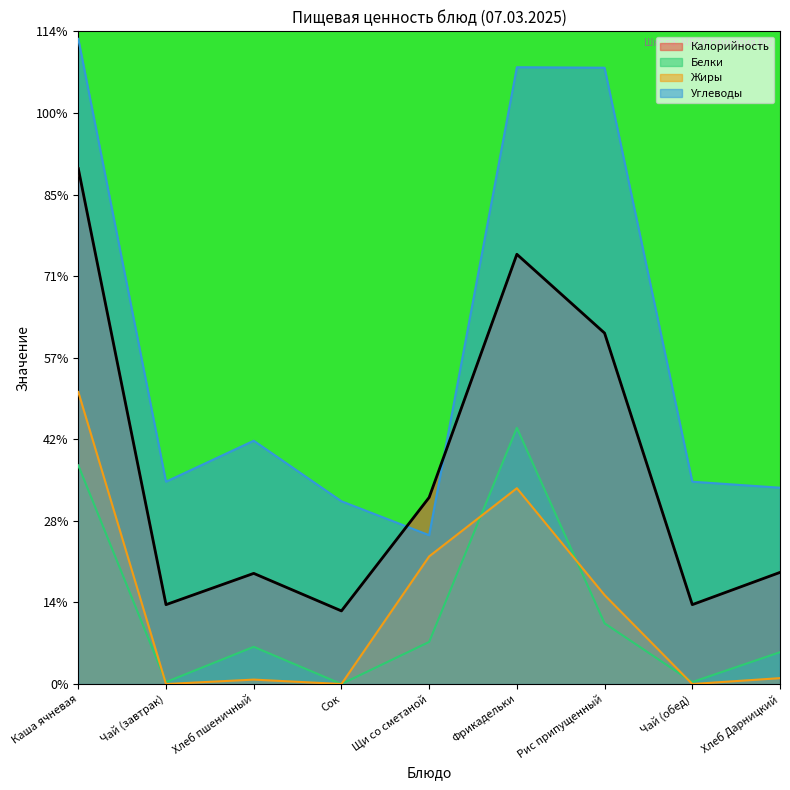

Reading left to right, extract all data points from this chart.

Калорийность: Каша ячневая=31.6	Чай (завтрак)=4.9	Хлеб пшеничный=6.8	Сок=4.5	Щи со сметаной=11.4	Фрикадельки=26.3	Рис припущенный=21.5	Чай (обед)=4.9	Хлеб Дарницкий=6.8
Белки: Каша ячневая=13.4	Чай (завтрак)=0.1	Хлеб пшеничный=2.3	Сок=0.0	Щи со сметаной=2.6	Фрикадельки=15.7	Рис припущенный=3.7	Чай (обед)=0.1	Хлеб Дарницкий=1.9
Жиры: Каша ячневая=17.9	Чай (завтрак)=0.0	Хлеб пшеничный=0.3	Сок=0.0	Щи со сметаной=7.8	Фрикадельки=12.0	Рис припущенный=5.5	Чай (обед)=0.0	Хлеб Дарницкий=0.4
Углеводы: Каша ячневая=39.5	Чай (завтрак)=12.4	Хлеб пшеничный=14.9	Сок=11.2	Щи со сметаной=9.1	Фрикадельки=37.8	Рис припущенный=37.8	Чай (обед)=12.4	Хлеб Дарницкий=12.0